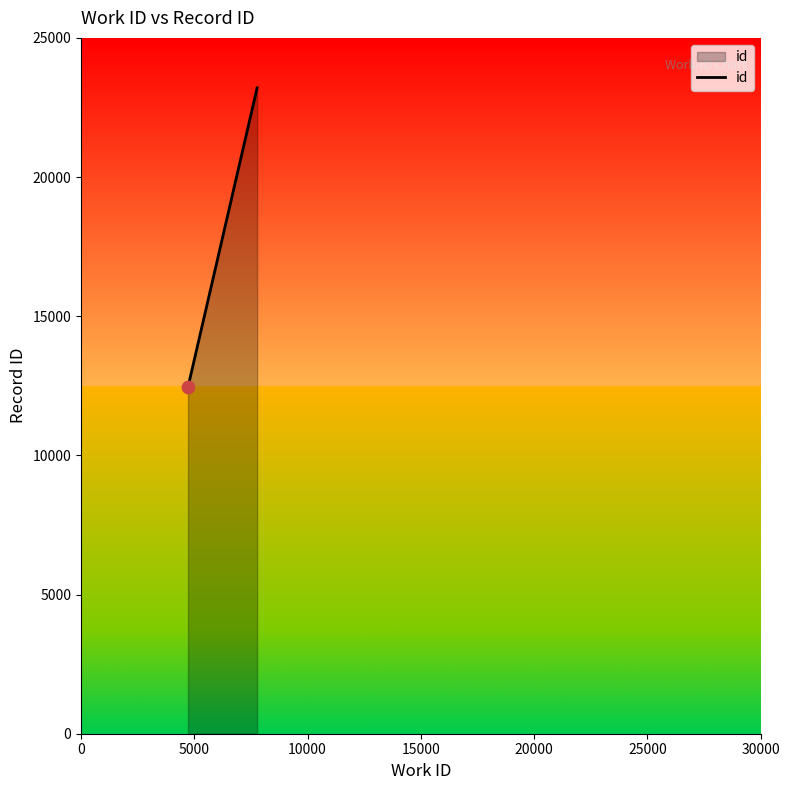

Between 0 and 15000, which is larger?

15000